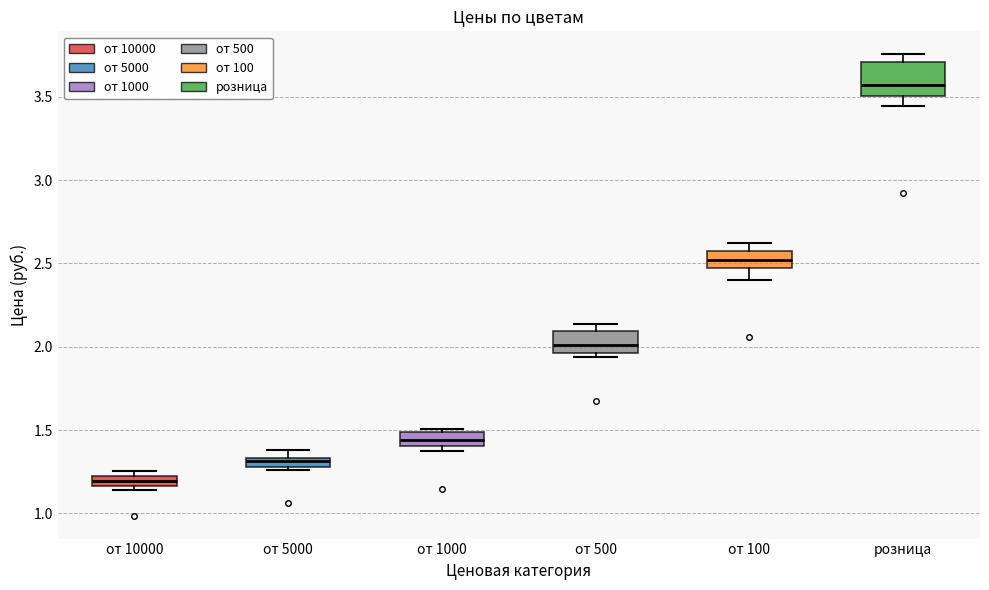

Where does the median line of the box for от 1000 sit on the y-axis? The values are not printed on the chart, so give them approximately, as read against the axis.

1.45